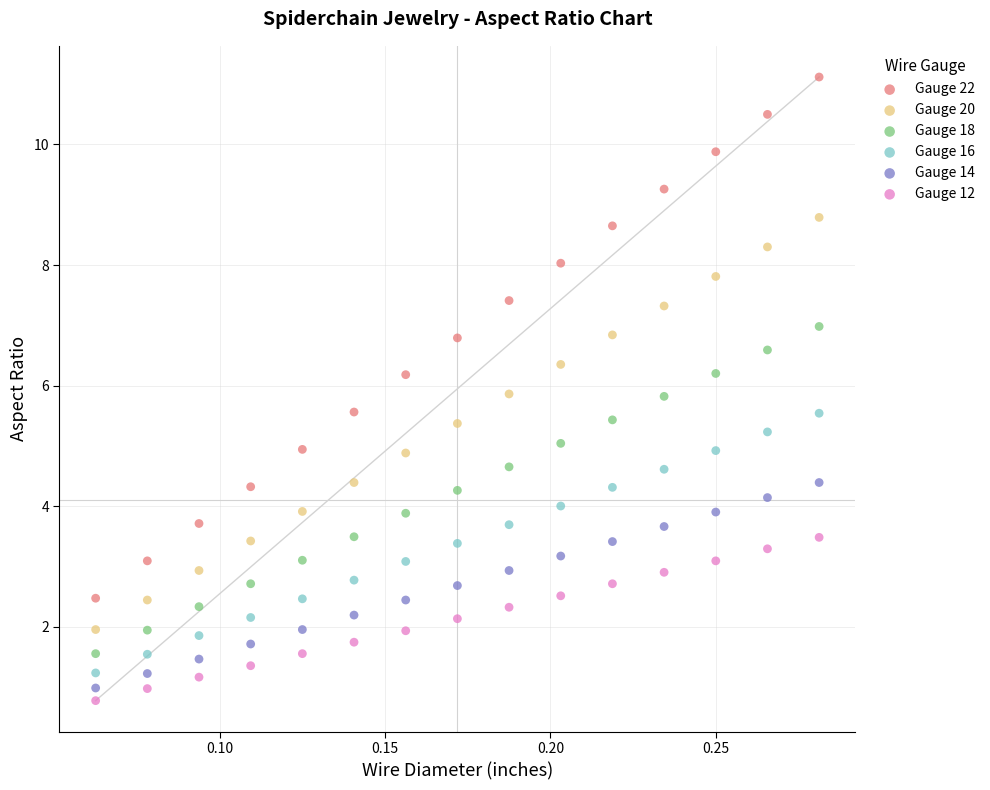

Which series reaches the maximum Y coordinate?

Gauge 22